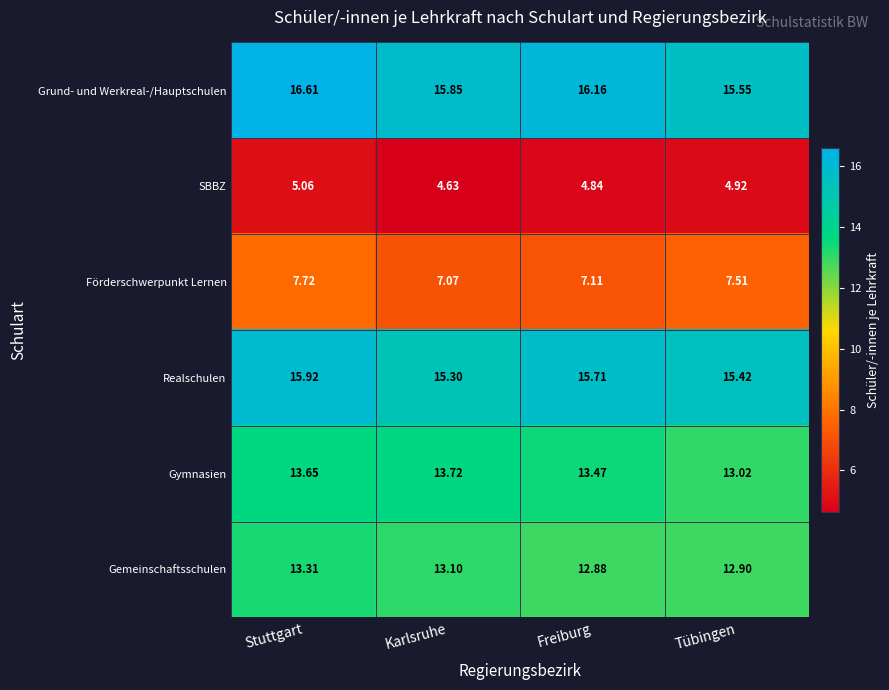

Which label corresponds to the smallest value in the chart?

Karlsruhe